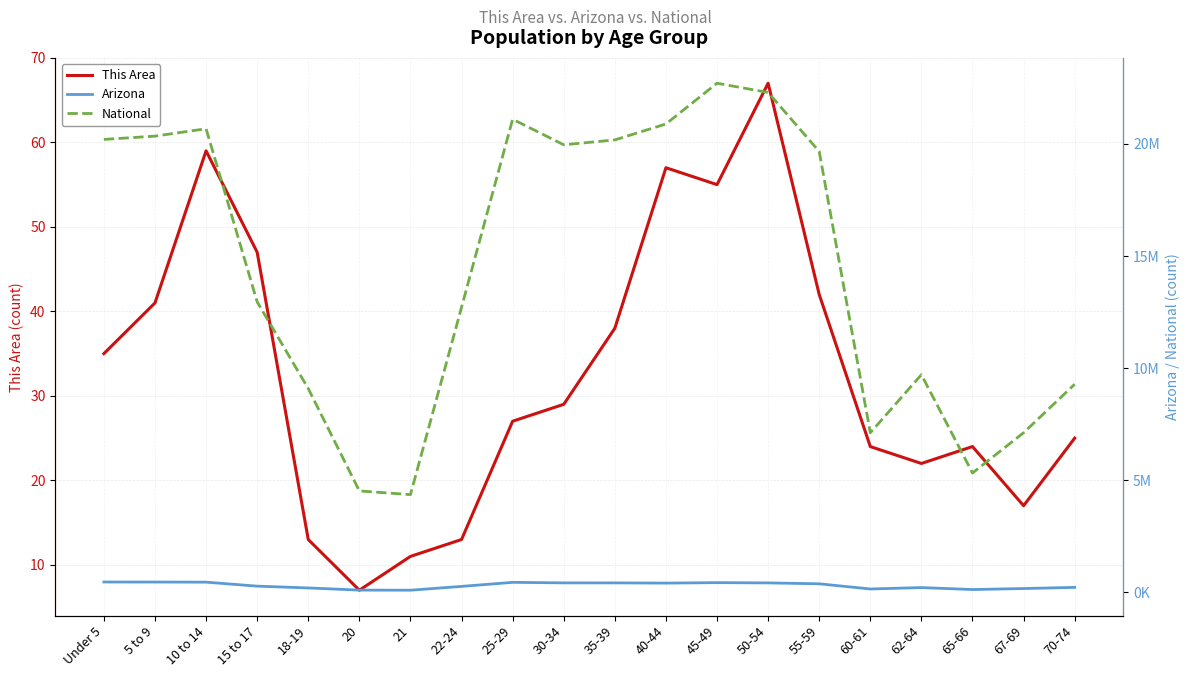

At 65-66, list the series in order from smallest to largest.

This Area, Arizona, National